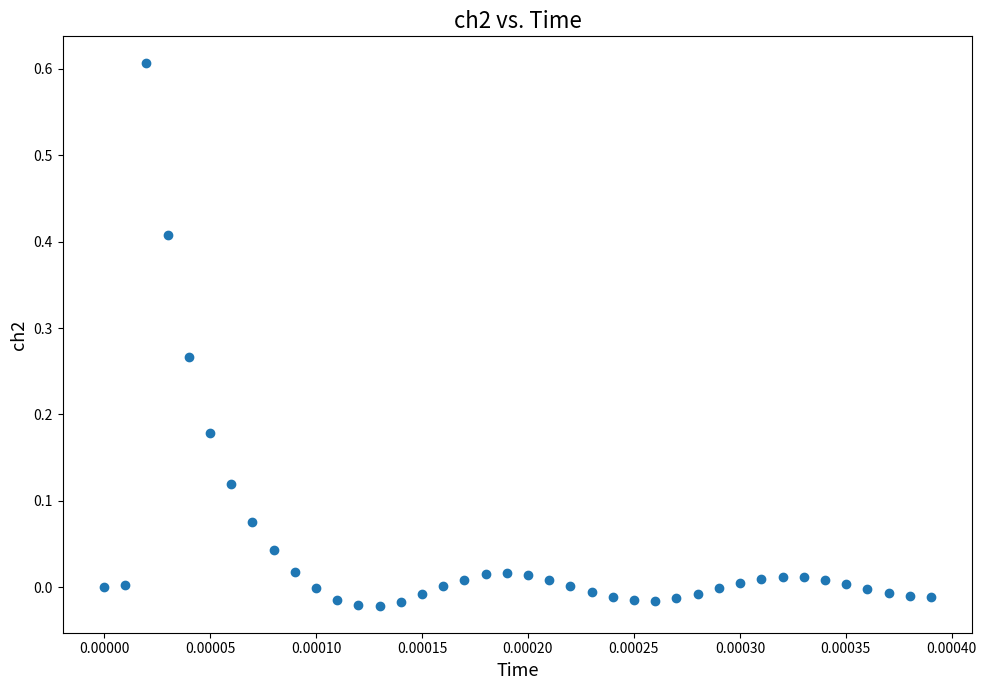

What is the range of Y values (max minus min)?

0.6